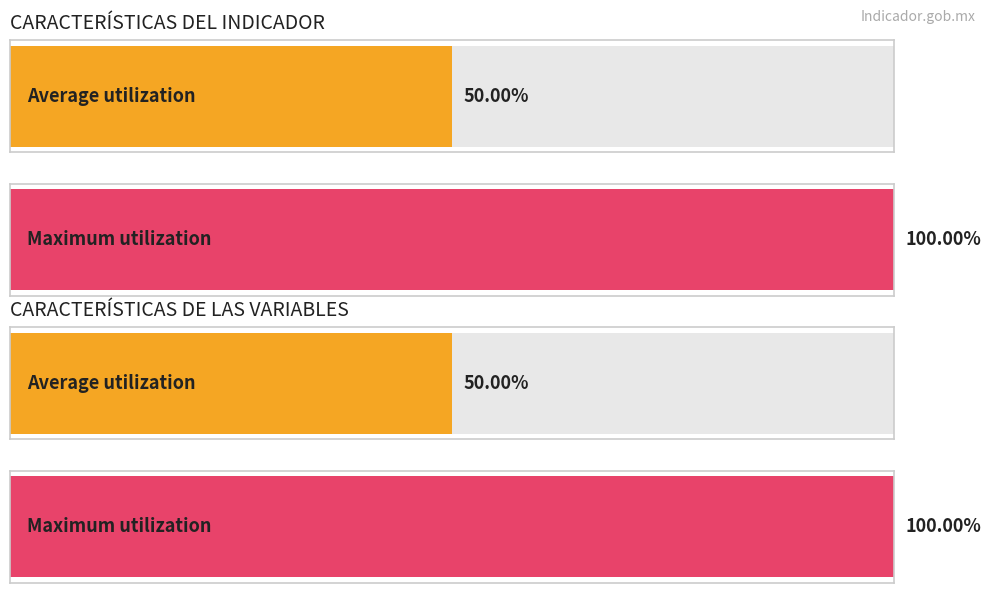

Are the bars horizontal?

Yes